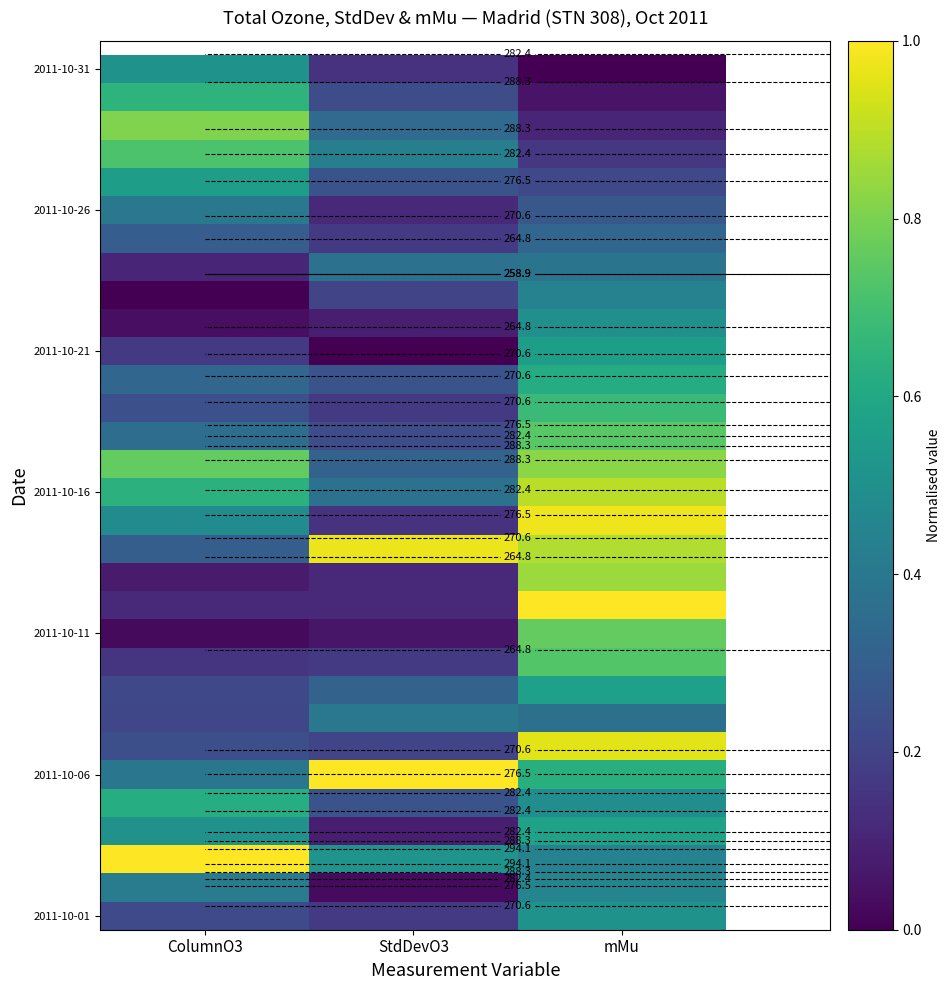

Count the 2011-10-16 values in the range 0 to 1.

3